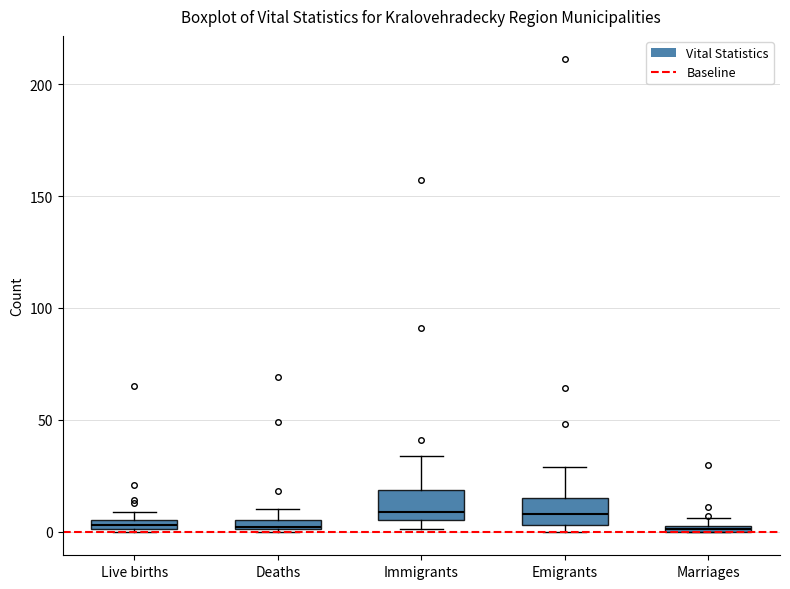

Where is the upper edge of the box for Marriages on the y-axis? The values are not printed on the chart, so give them approximately, as read against the axis.

5